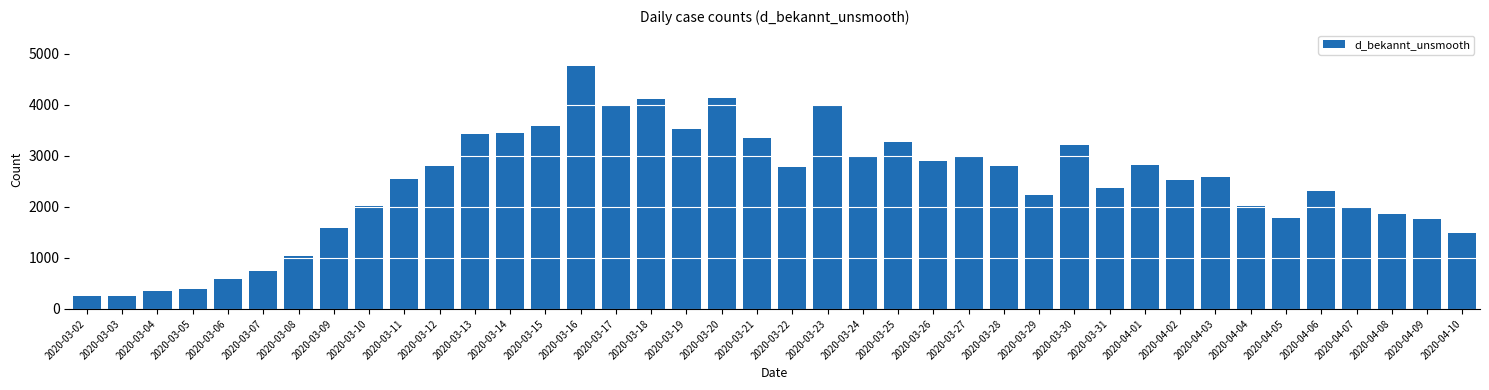

What is the label of the 22nd bar from the right?

2020-03-20